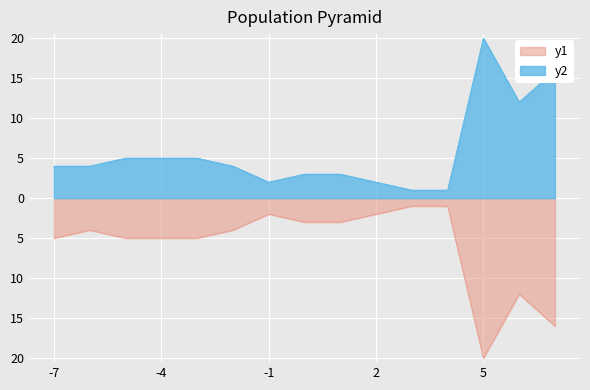

True or false: y2 and y1 intersect in this chart.

False